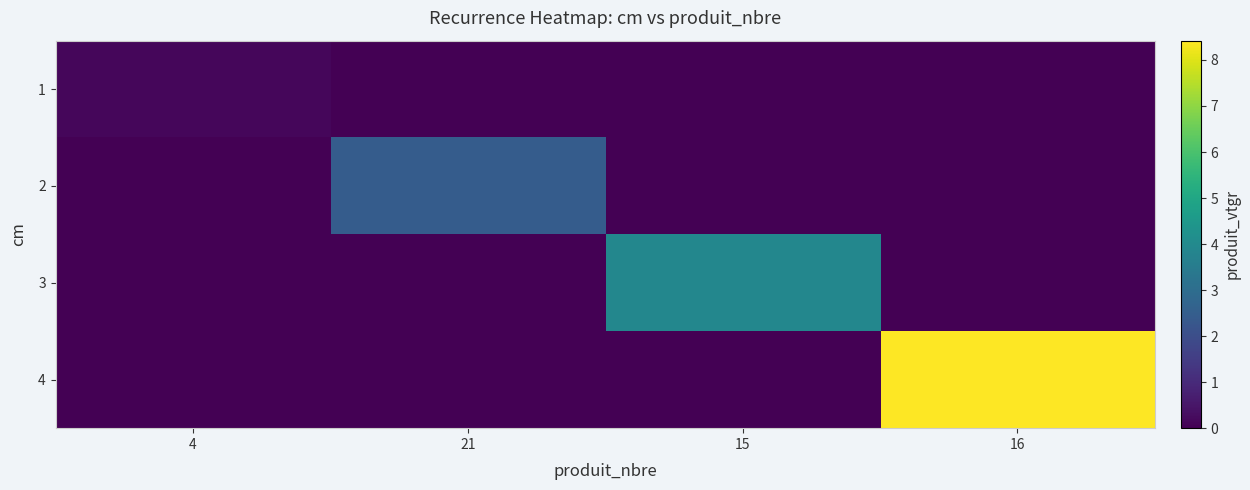

What is the maximum value shown in the chart?

8.4